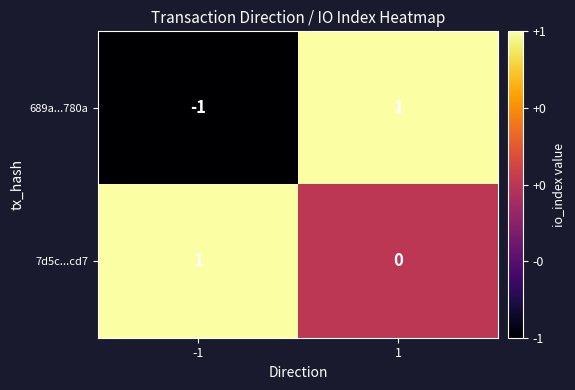

What is the difference between the highest and lowest values at 1?

1